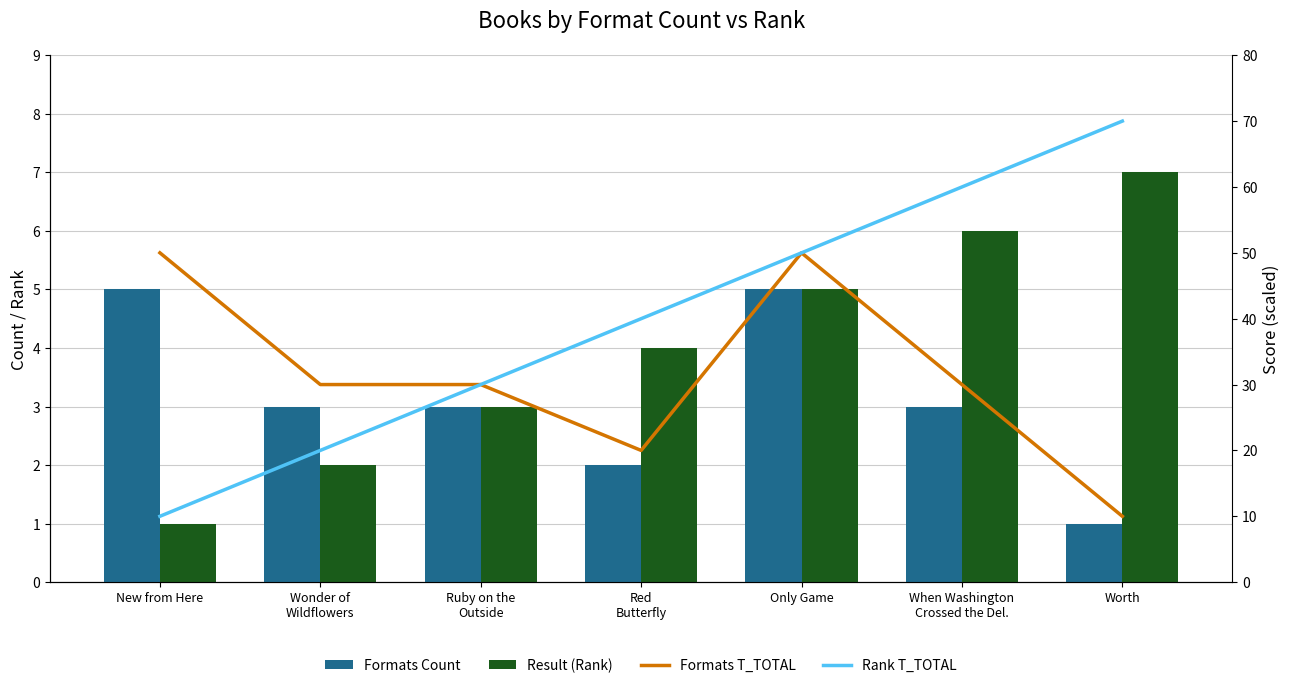

The Result (Rank) series shows 5 at Ruby on the
Outside. True or false?

False